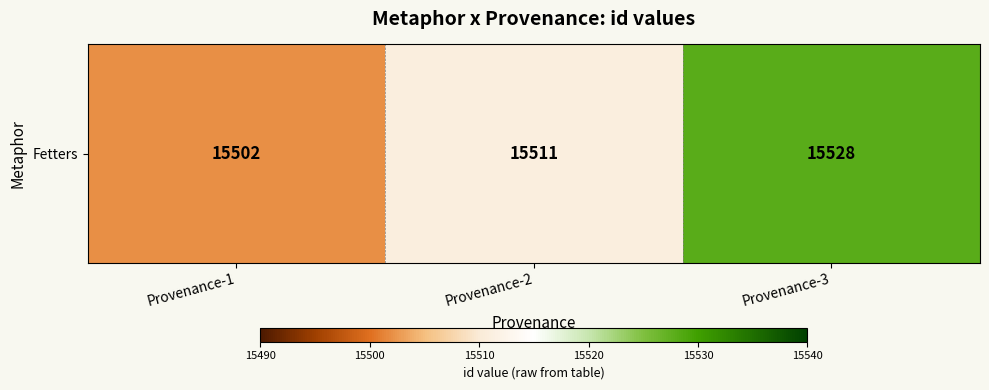

Is it true that the value at Provenance-3 is 15528?

True